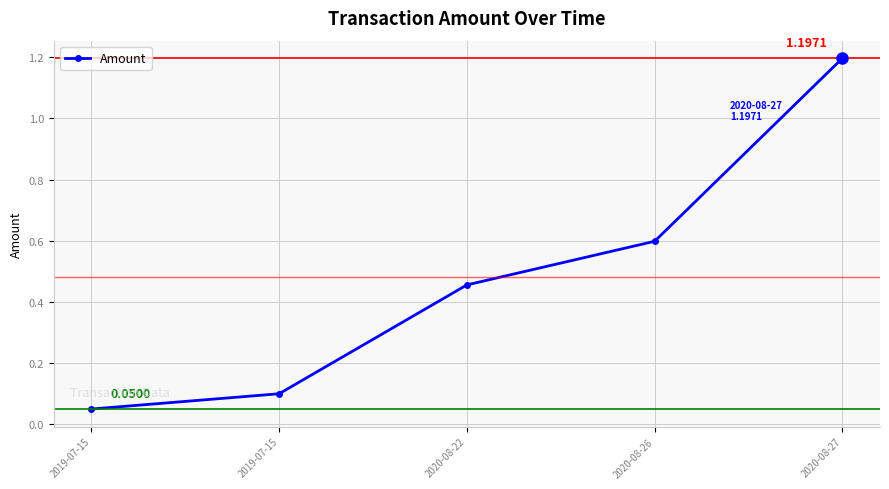

What is the maximum value shown in the chart?

1.2